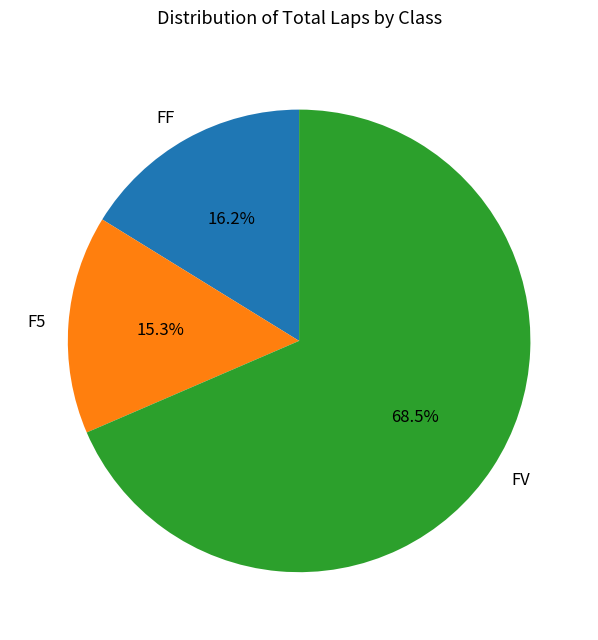

What is the total percentage of FF and FV?

84.7%